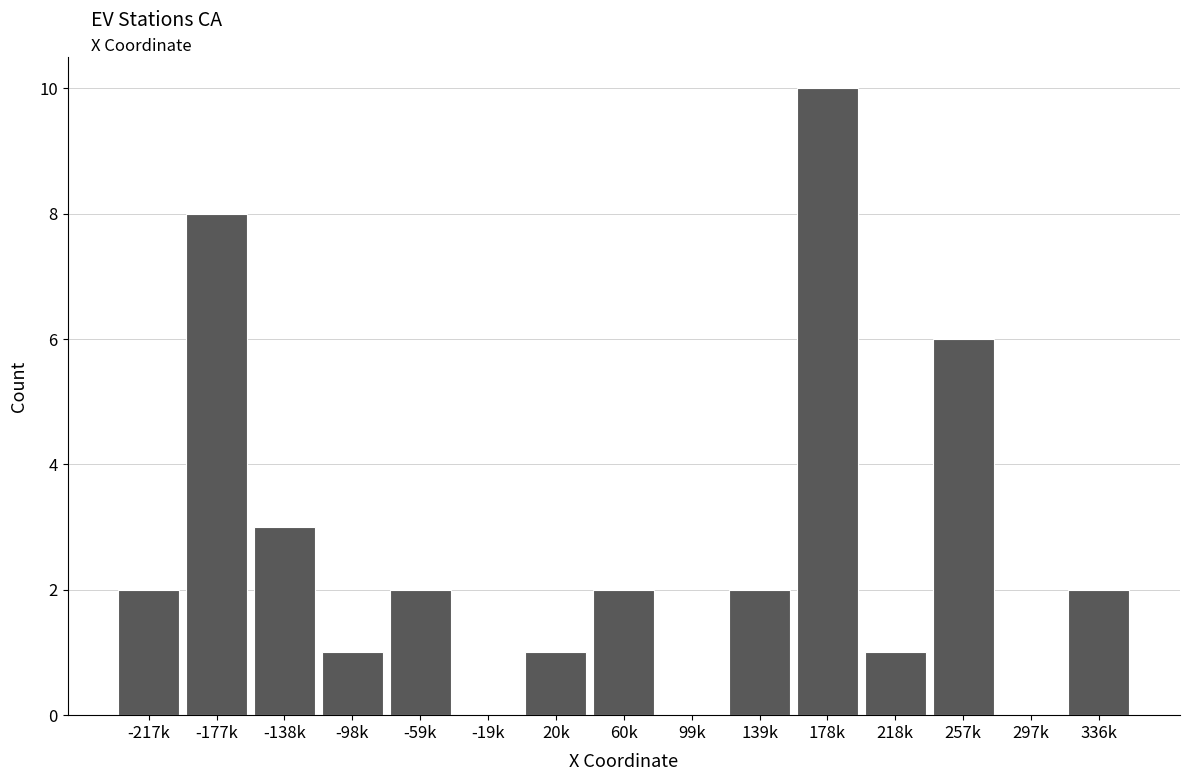

Reading left to right, transcribe all the data shown in this chart.

-217k=2	-177k=8	-138k=3	-98k=1	-59k=2	-19k=0	20k=1	60k=2	99k=0	139k=2	178k=10	218k=1	257k=6	297k=0	336k=2